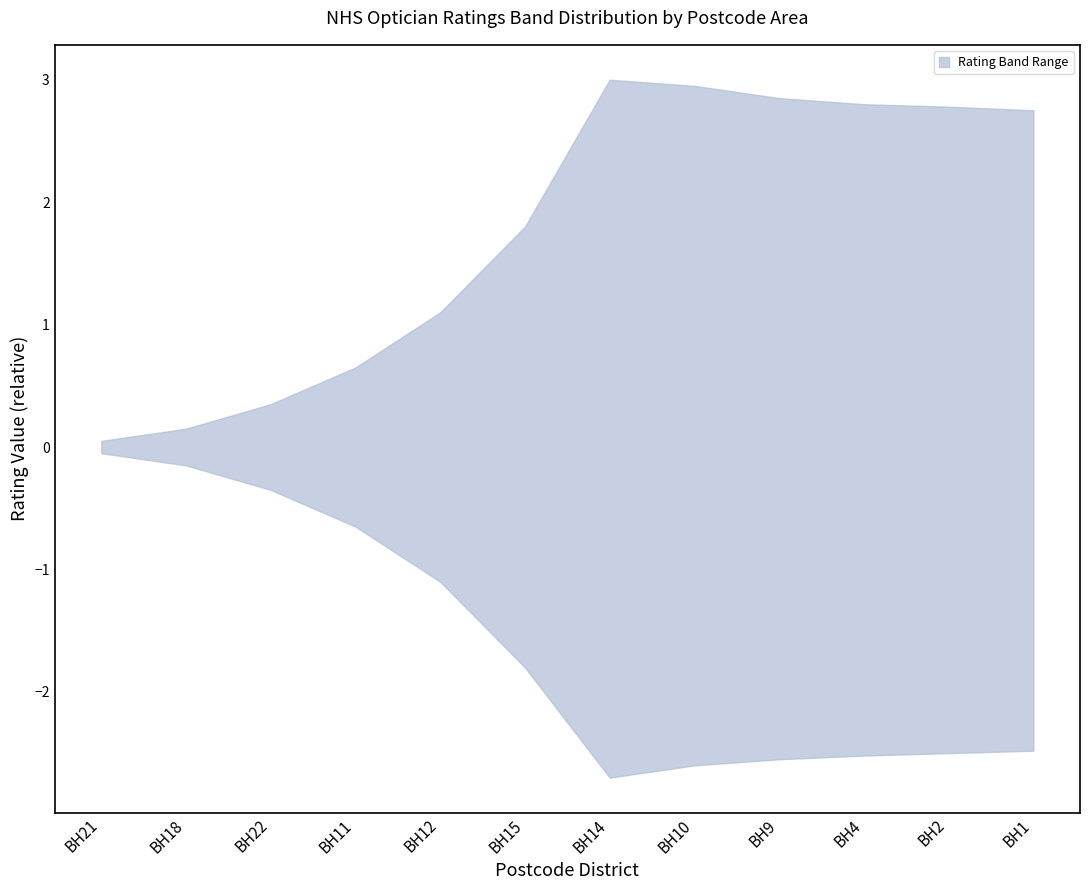

Which series has the largest range (max minus min)?

upper